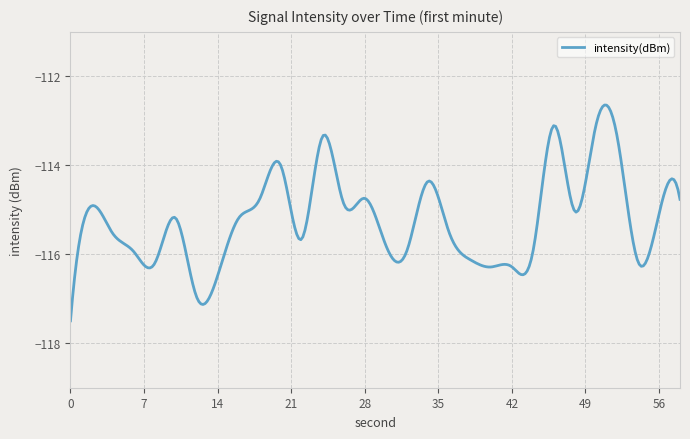

What is the minimum value shown in the chart?

-117.5